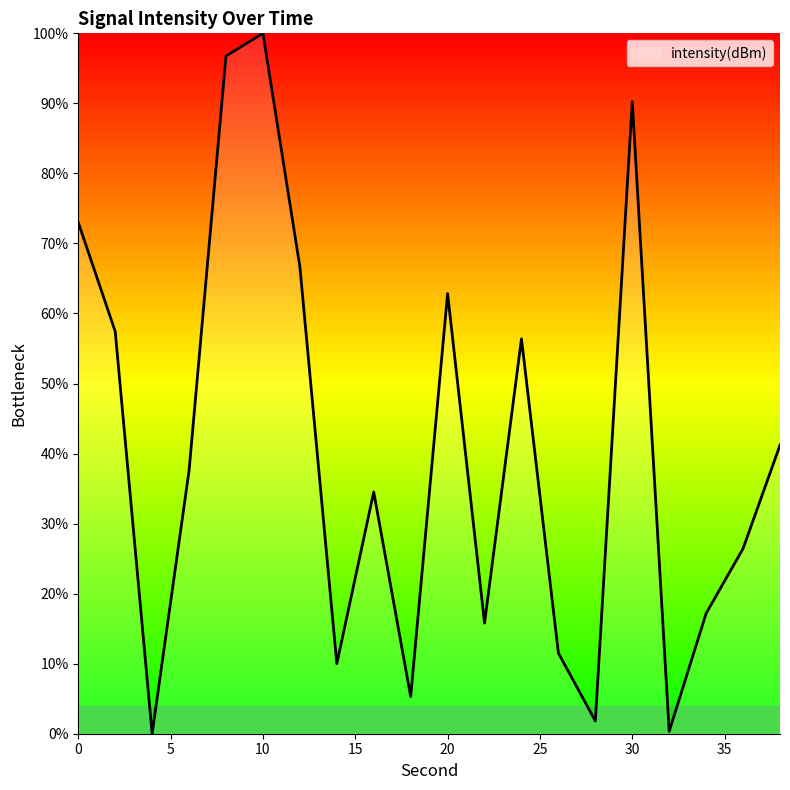

What is the difference between the maximum and minimum values?

100.0